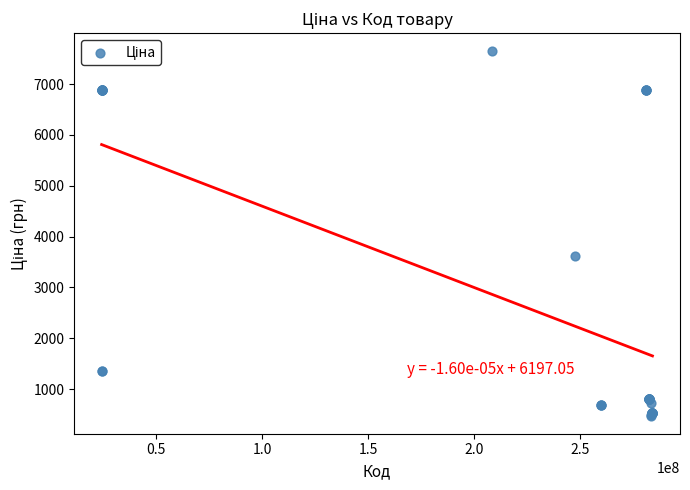

What Y value in the scatter plot is closest to 4062?

3622.2